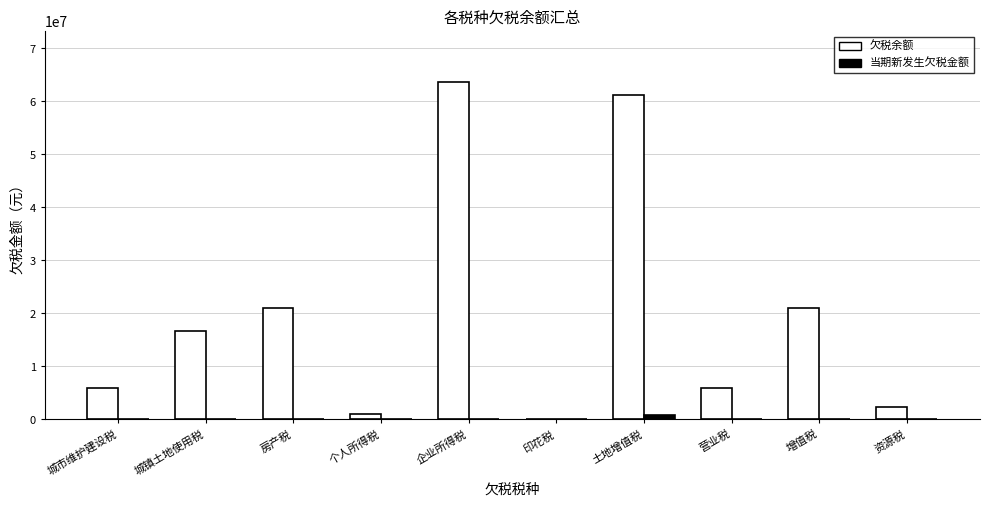

How many groups of bars are there?

10